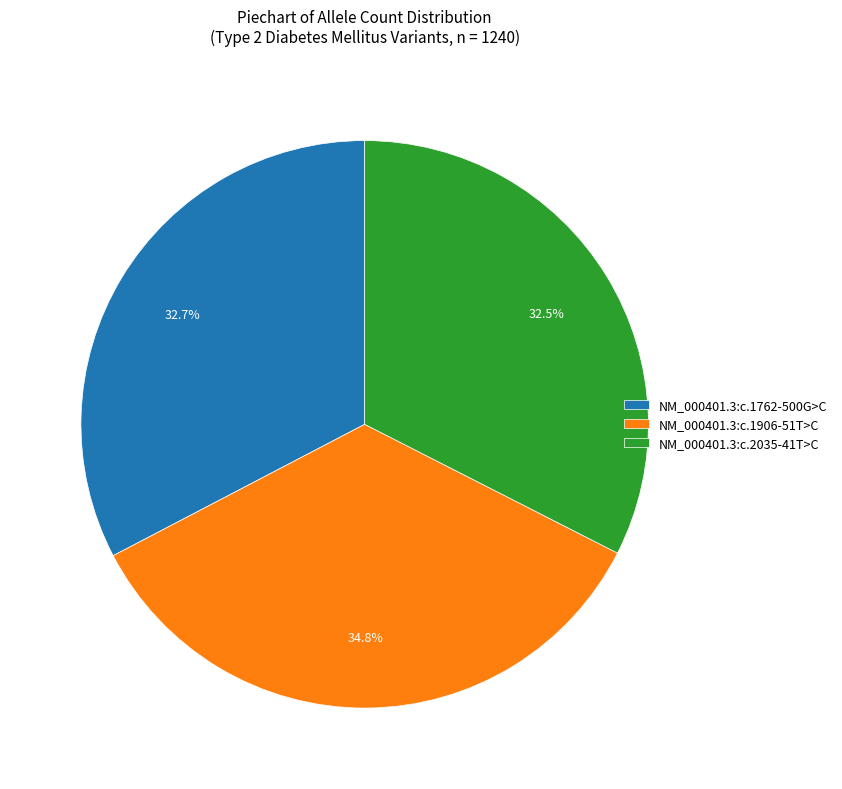

Does any single category account for the majority?

No